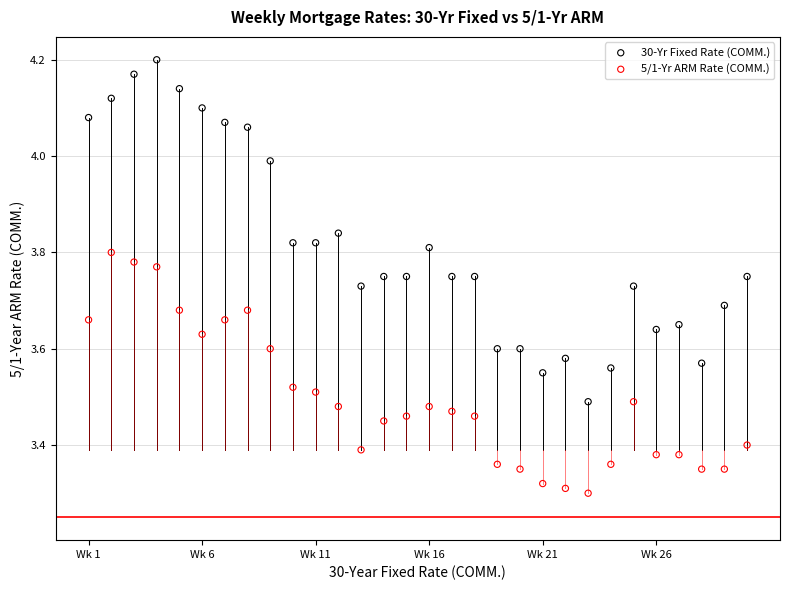

Which series reaches the maximum Y coordinate?

30-Yr Fixed Rate (COMM.)